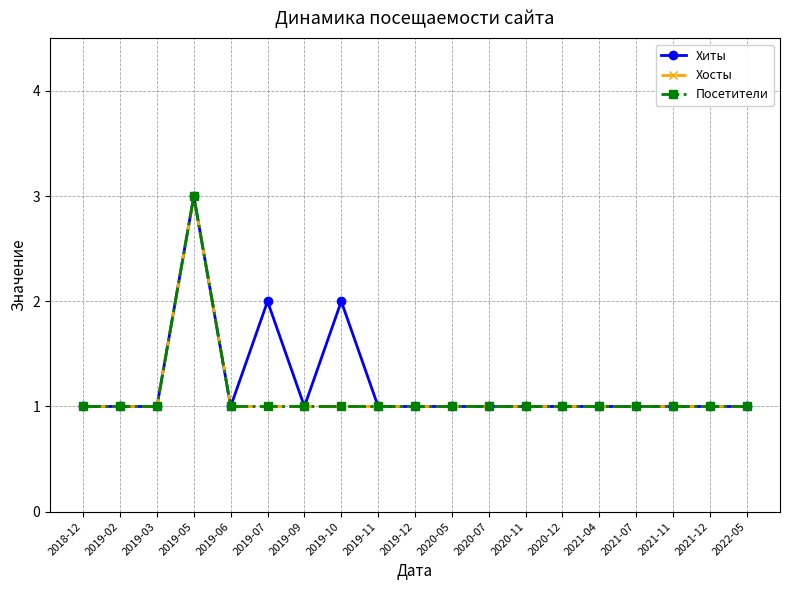

What is the average value of the Хиты series?

1